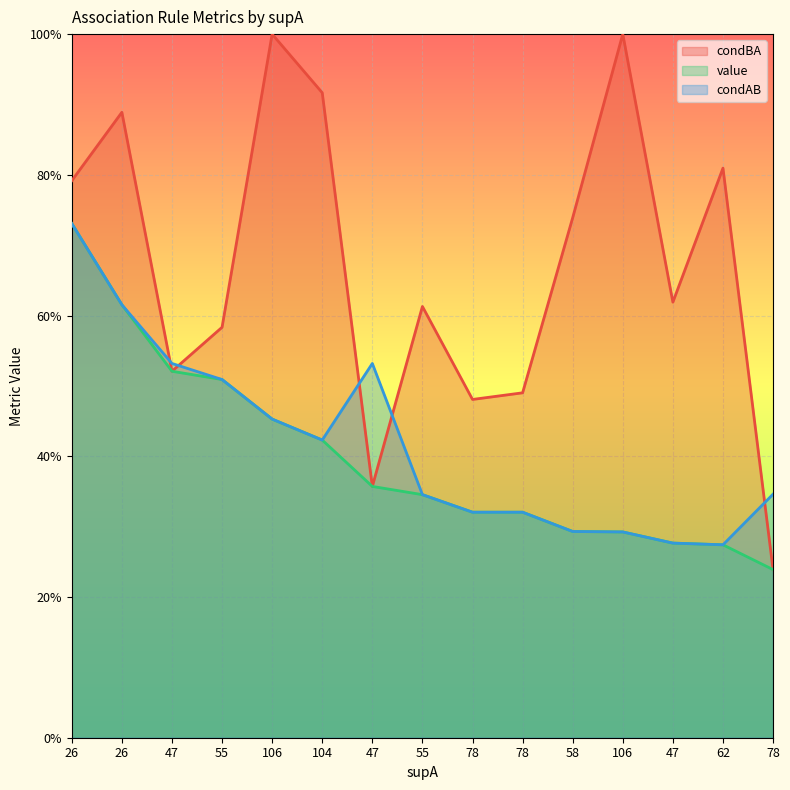

How many lines are shown in the chart?

3